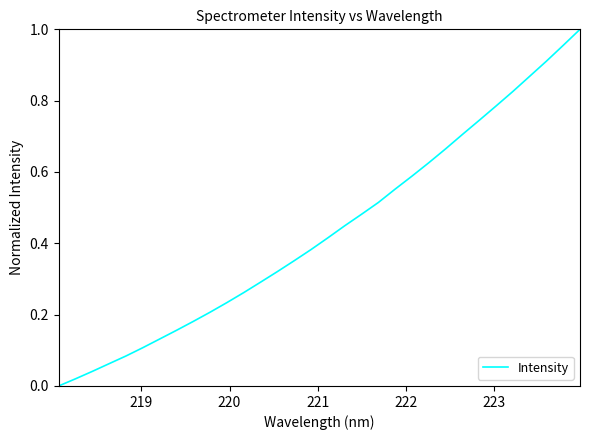

Does the chart have visible grid lines?

No